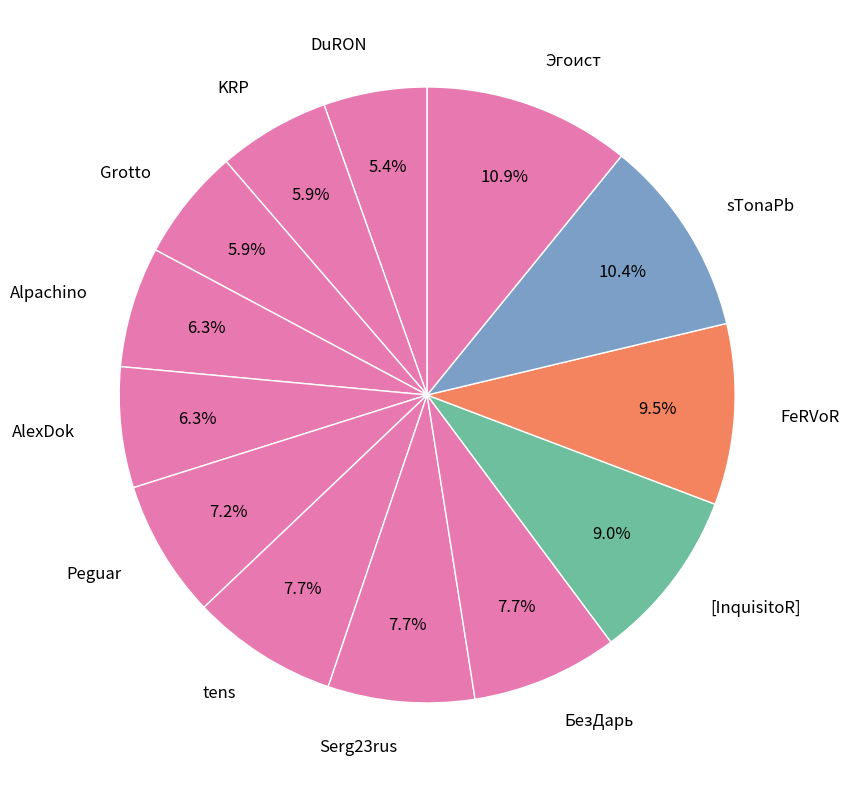

What percentage is the Serg23rus slice, to the nearest percent?

8%